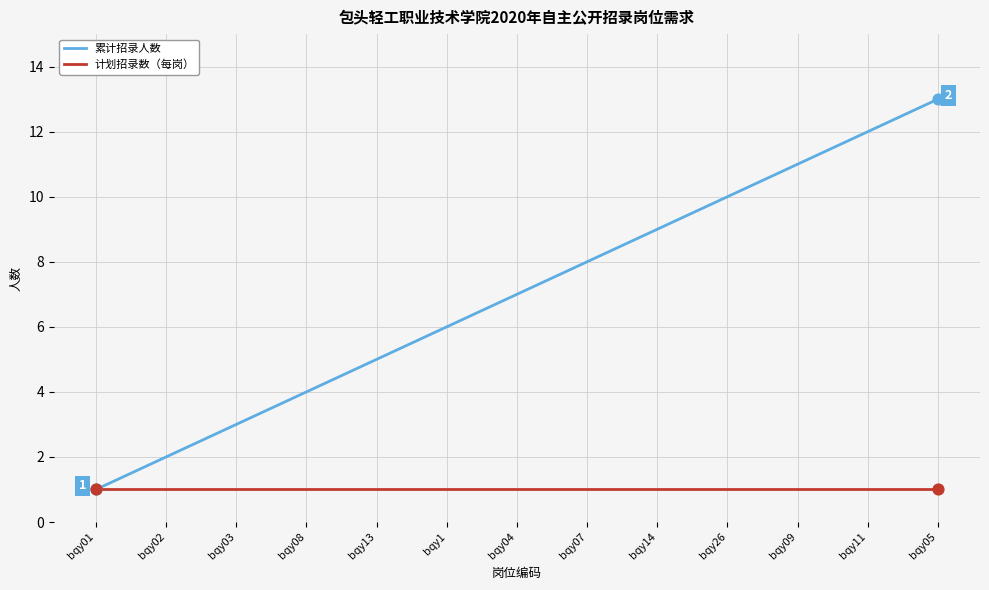

Which series changed the most between bqy01 and bqy13?

累计招录人数